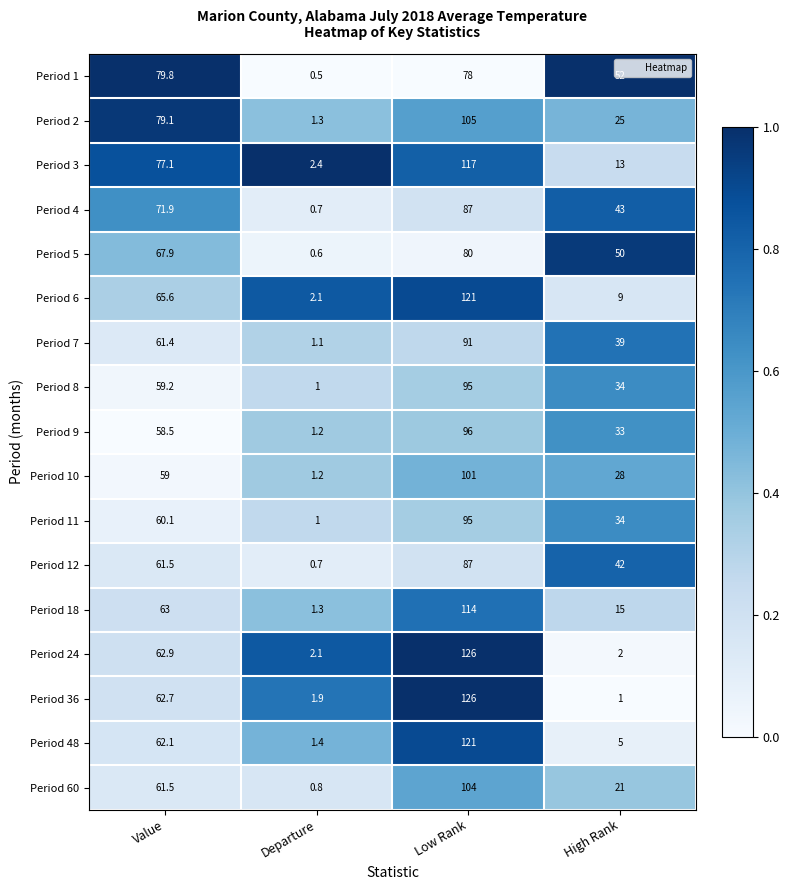

The Period 11 series shows 95.0 at Low Rank. True or false?

True